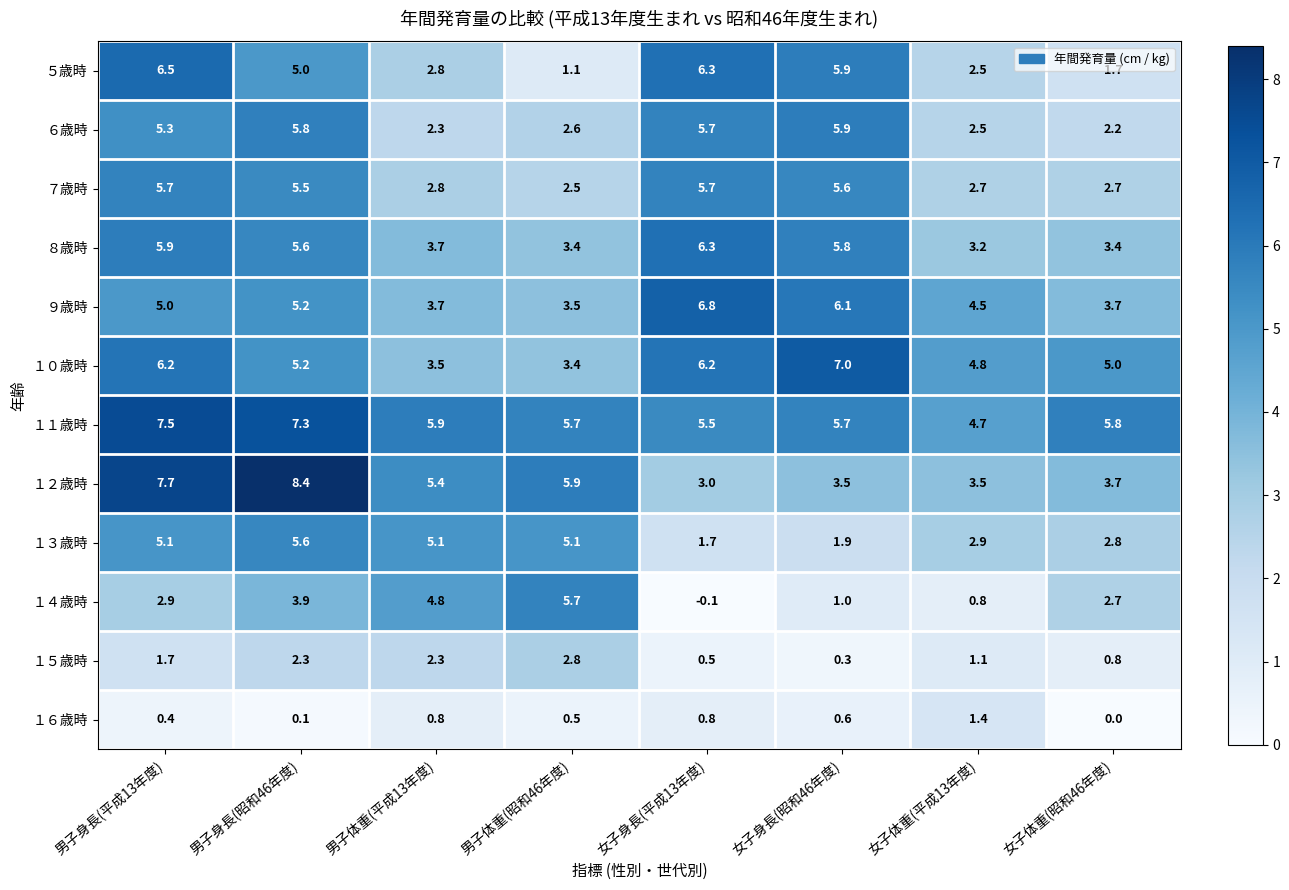

Which label corresponds to the largest value in the chart?

男子身長(昭和46年度)